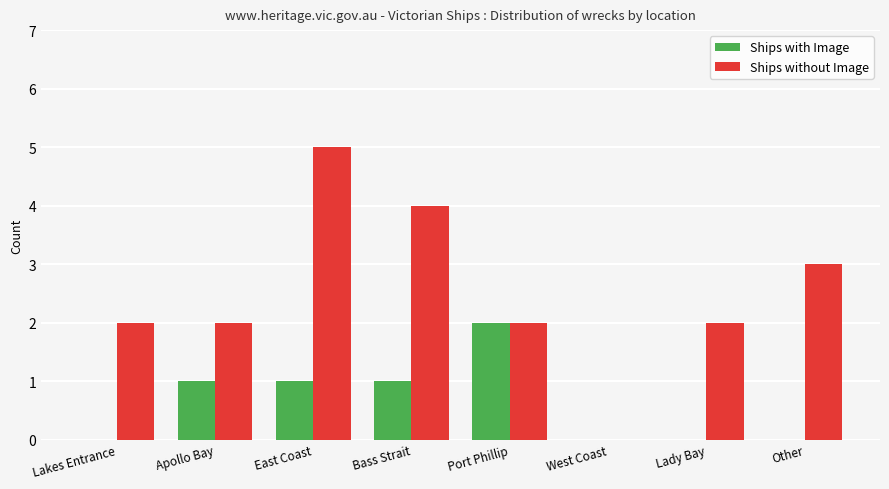

Between Apollo Bay and Port Phillip, which series saw the biggest shift?

Ships with Image